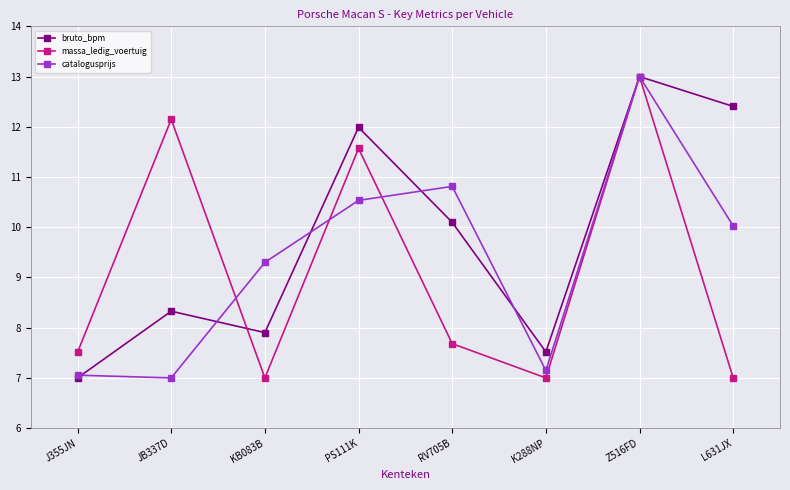

What is the difference between the maximum and minimum values in the catalogusprijs series?

6.0